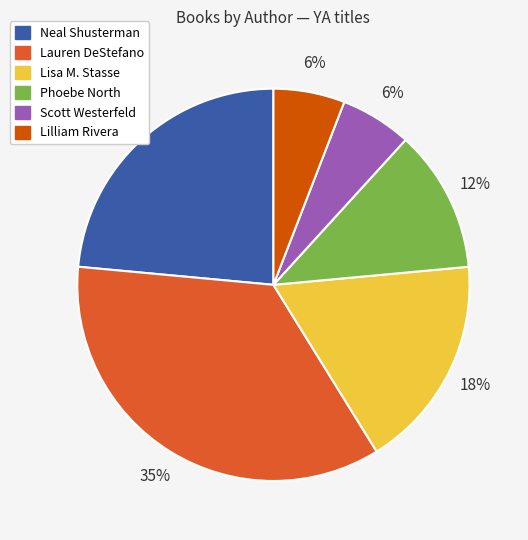

What is the largest slice in the pie chart?

Lauren DeStefano